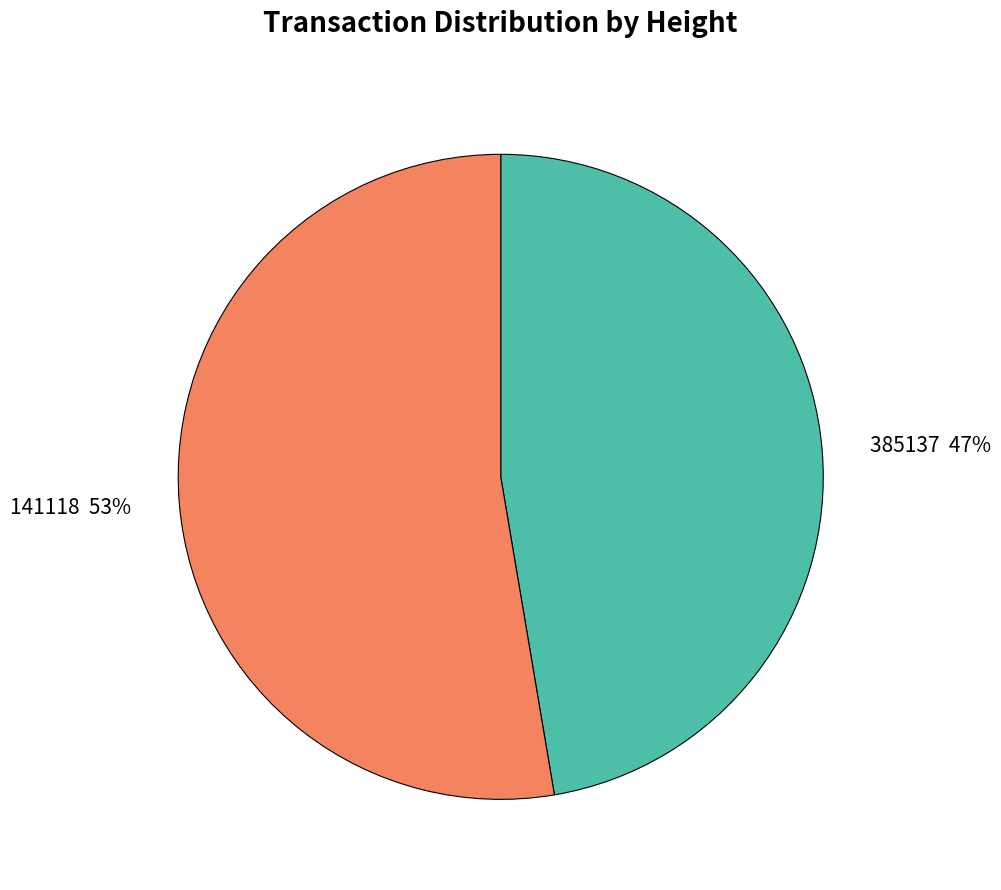

Which slice represents more than half of the pie?

141118